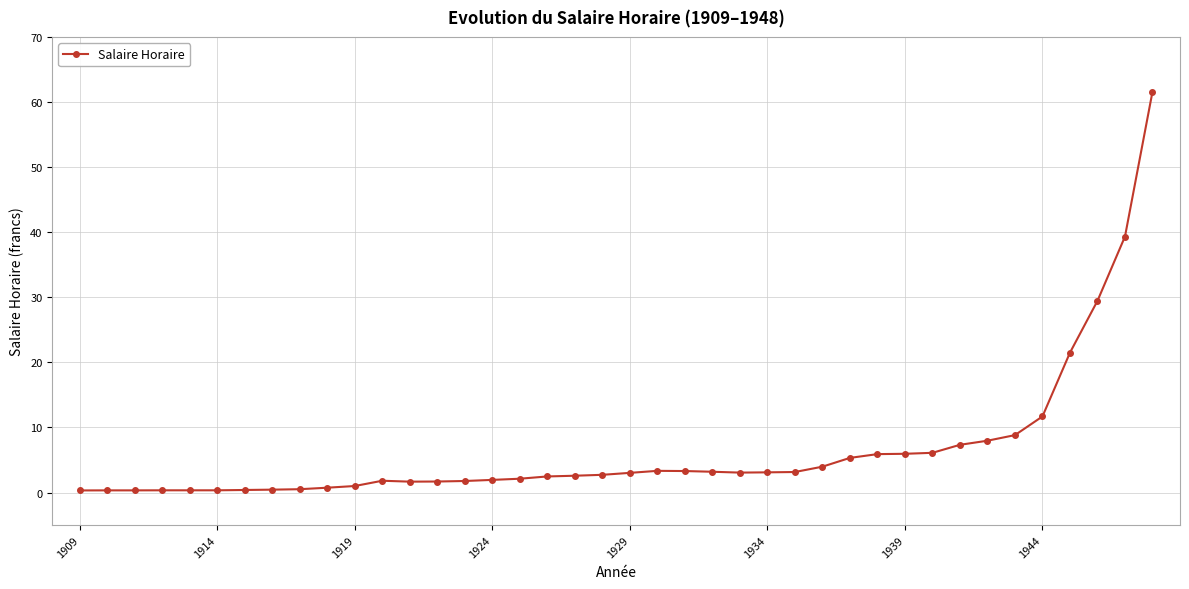

What is the sum of all values?

260.9